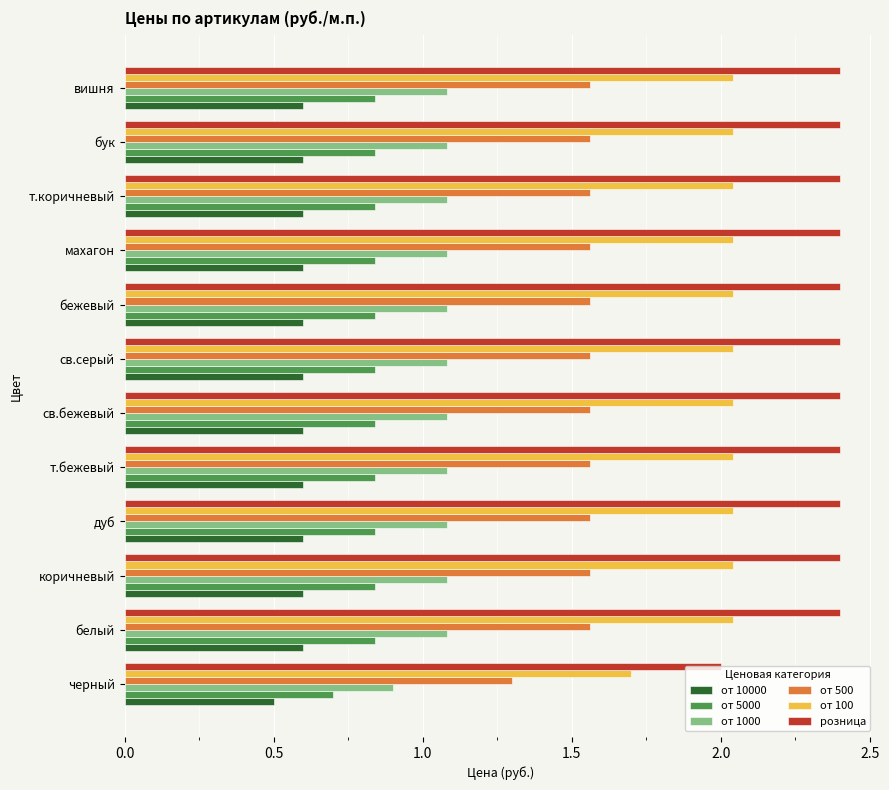

What is the highest value of the от 1000 series?

1.1